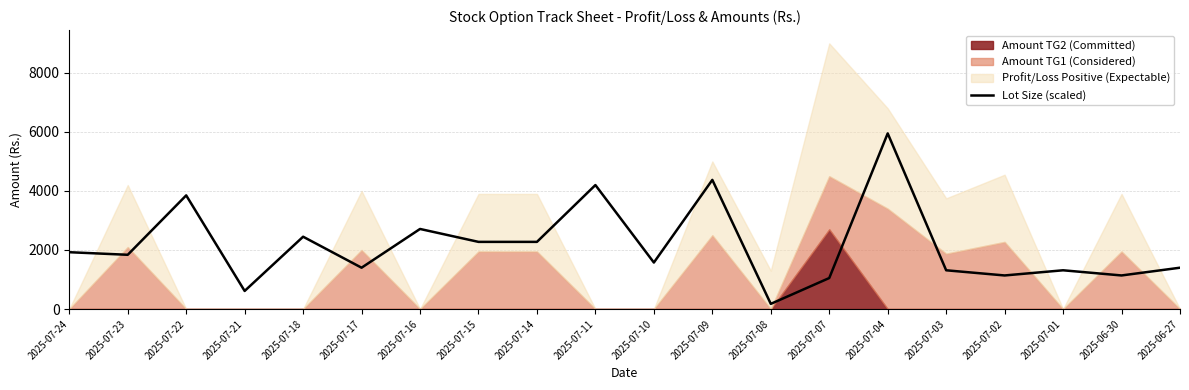

List the labels in order of value, largest first.

2025-07-04, 2025-07-09, 2025-07-11, 2025-07-22, 2025-07-16, 2025-07-18, 2025-07-15, 2025-07-14, 2025-07-24, 2025-07-23, 2025-07-10, 2025-07-17, 2025-06-27, 2025-07-03, 2025-07-01, 2025-07-02, 2025-06-30, 2025-07-07, 2025-07-21, 2025-07-08